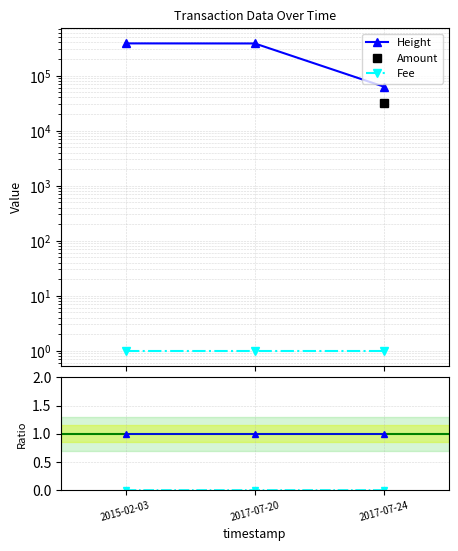

Is this an area chart (filled region under the line)?

No